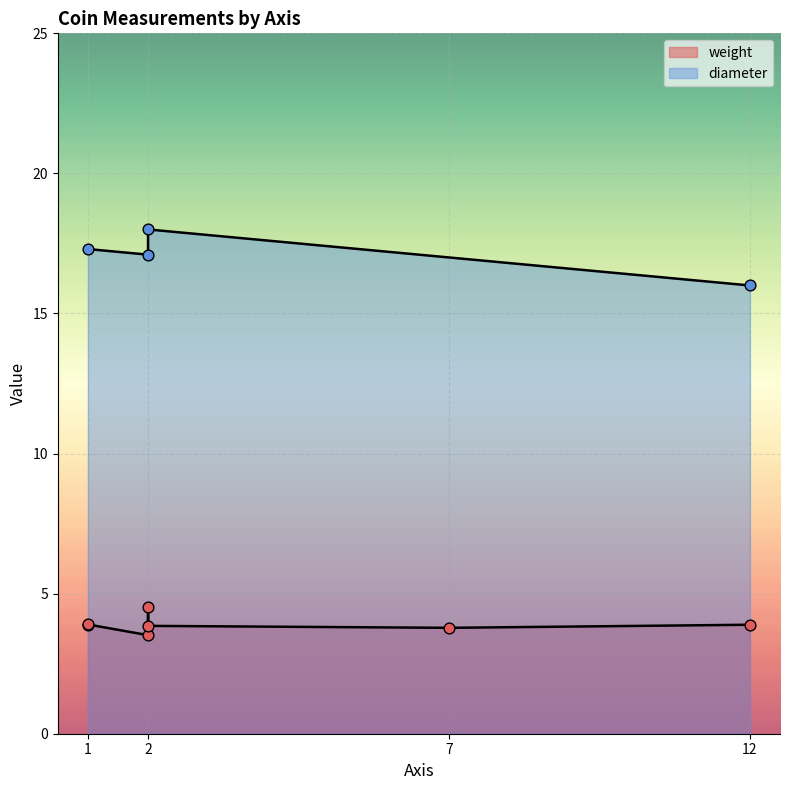

At which category is the sum across all series the highest?

2